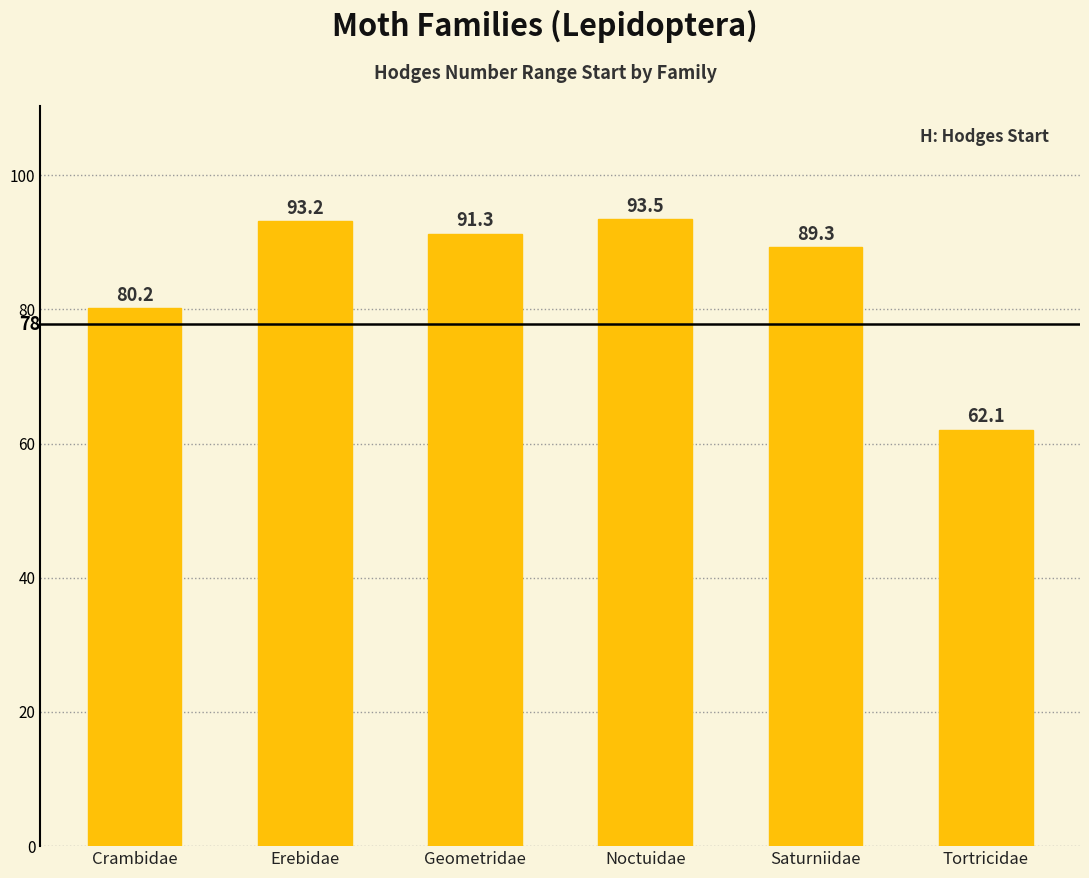

What is the sum of the values at Geometridae and Noctuidae?

184.8